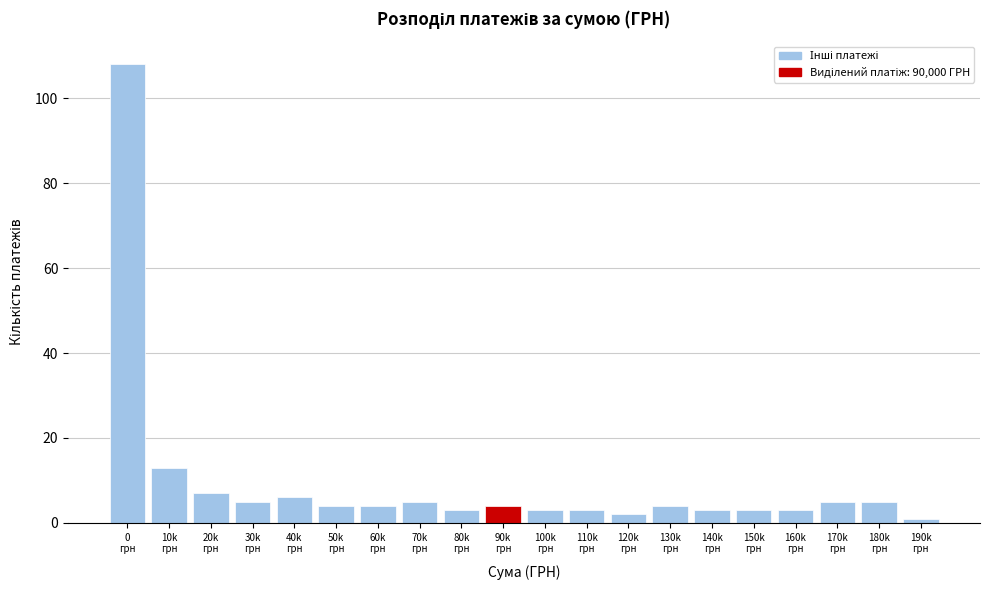

Reading right to left, extract all data points from this chart.

1	5	5	3	3	3	4	2	3	3	4	3	5	4	4	6	5	7	13	108